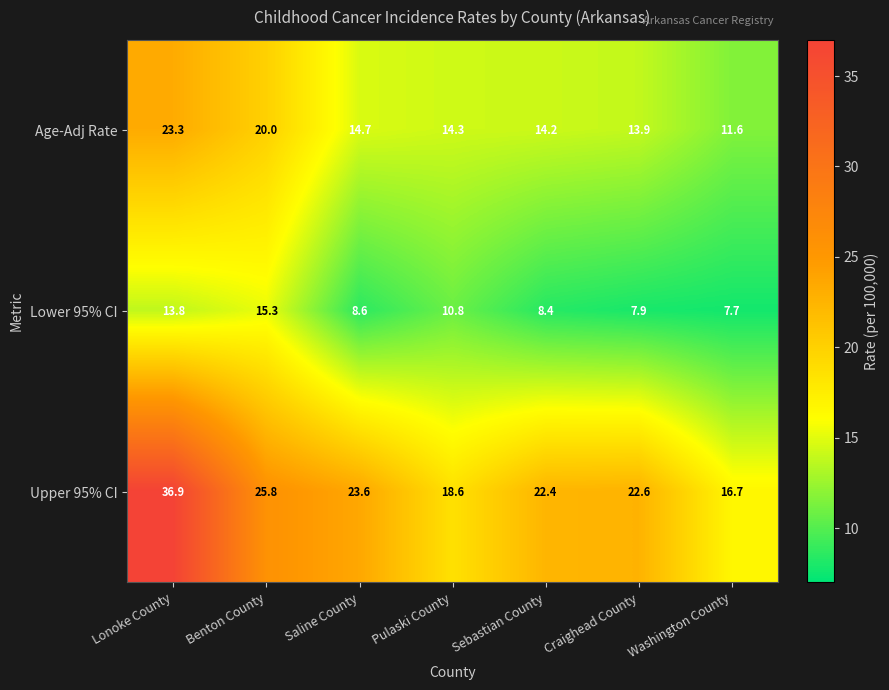

Reading right to left, what are all the values shown in this chart?

Age-Adj Rate: 11.6	13.9	14.2	14.3	14.7	20.0	23.3
Lower 95% CI: 7.7	7.9	8.4	10.8	8.6	15.3	13.8
Upper 95% CI: 16.7	22.6	22.4	18.6	23.6	25.8	36.9